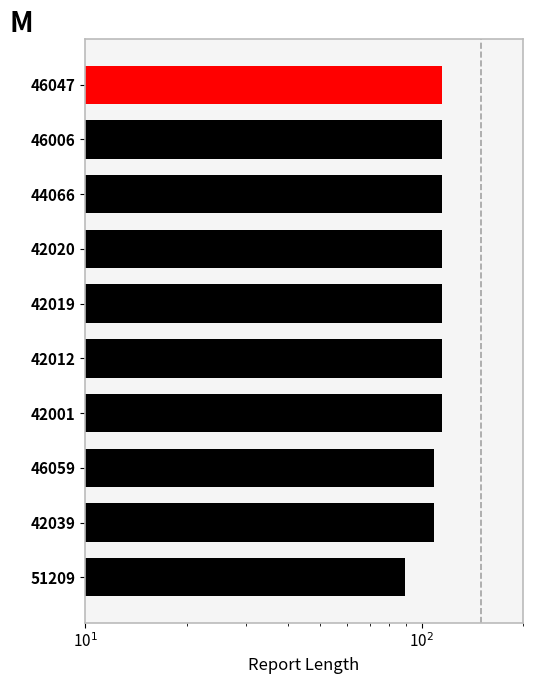

What is the difference between the maximum and second lowest values?

6